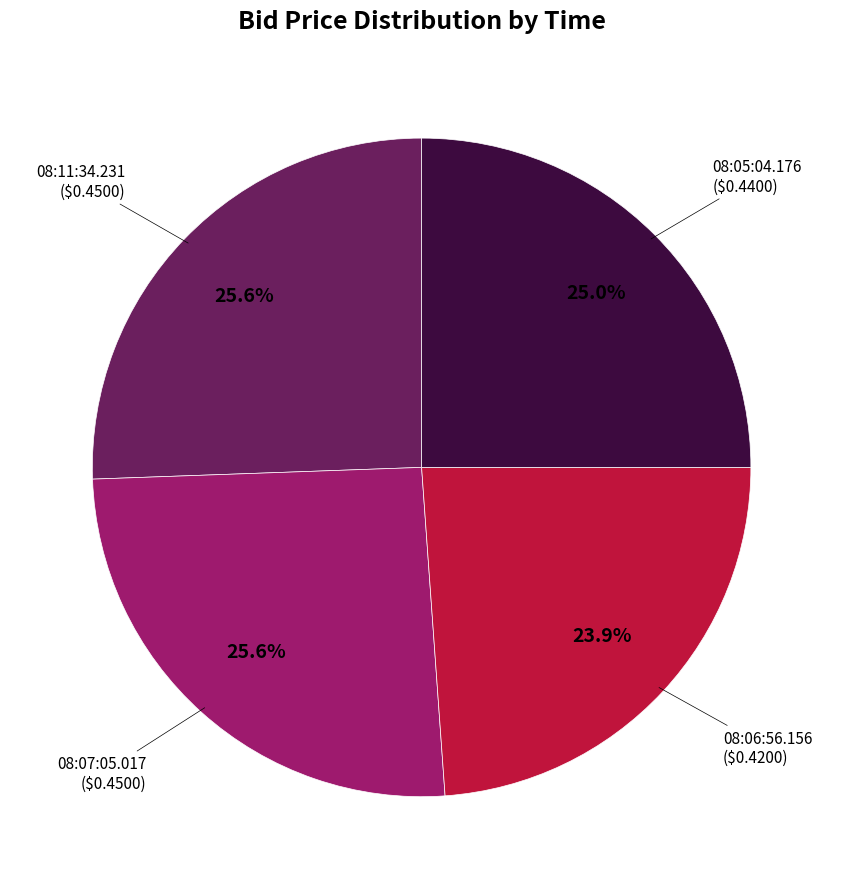

To the nearest percent, what percentage of the pie is 08:06:56.156?

24%